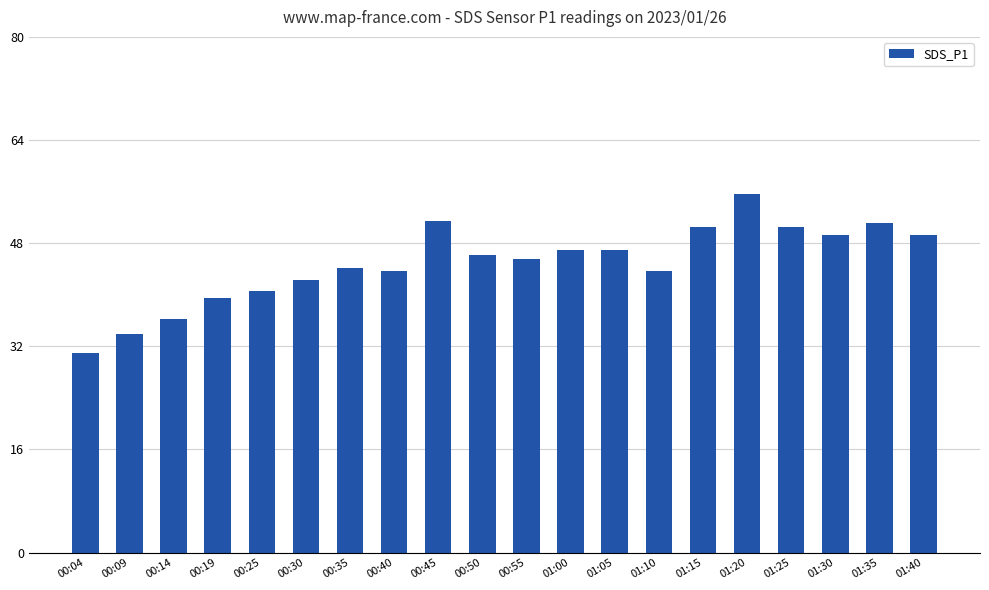

The chart shows a value of 62.3 at 00:35. True or false?

False